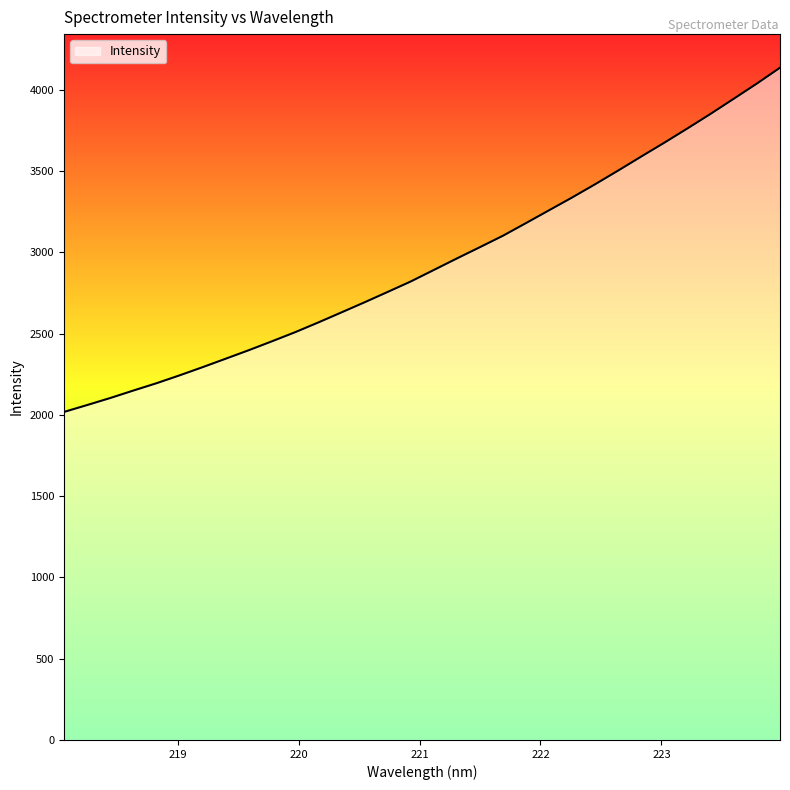

How many values are below 2891?

16